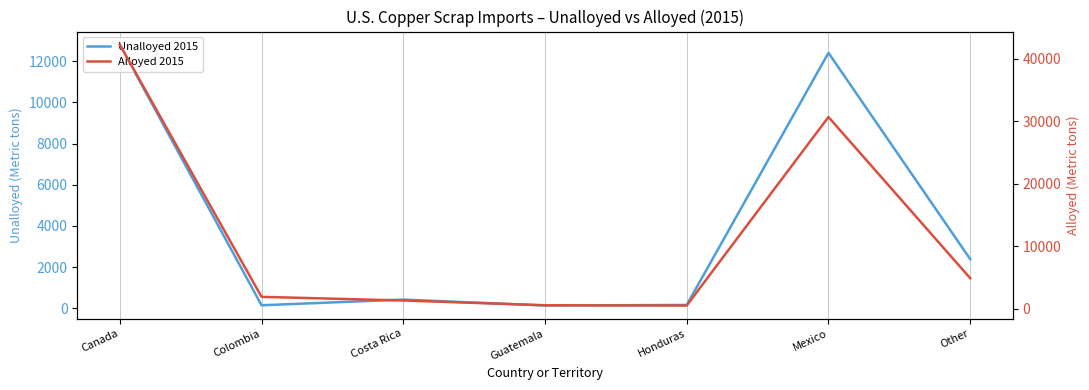

Reading left to right, list all the values displayed in this chart.

Unalloyed 2015: 12800	151	426	138	167	12400	2390
Alloyed 2015: 42300	1890	1310	545	502	30700	4880